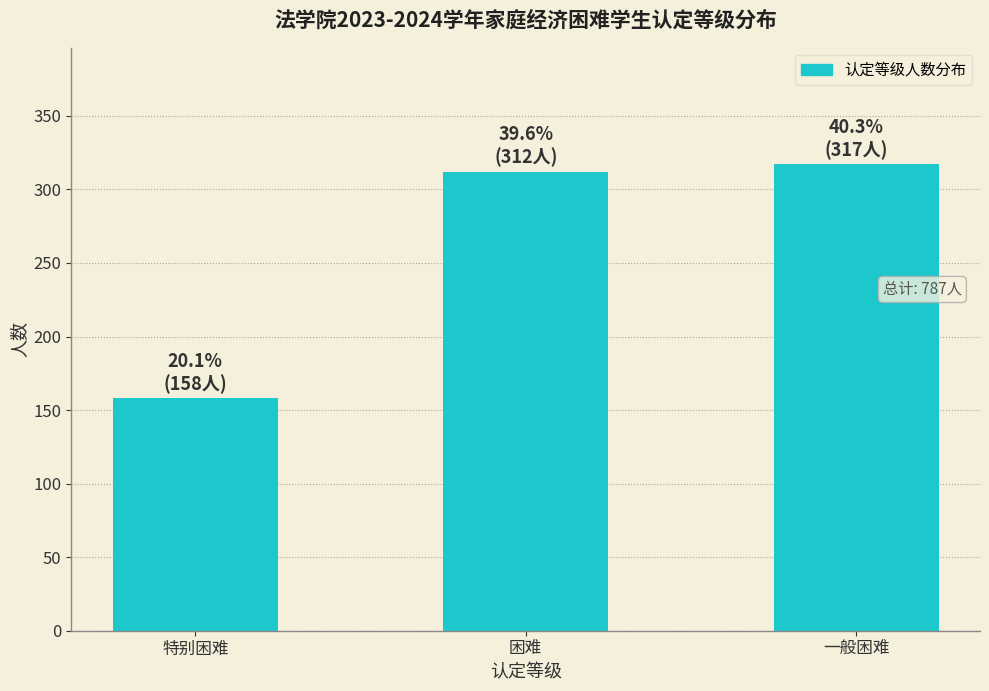

Reading left to right, extract all data points from this chart.

特别困难=158	困难=312	一般困难=317